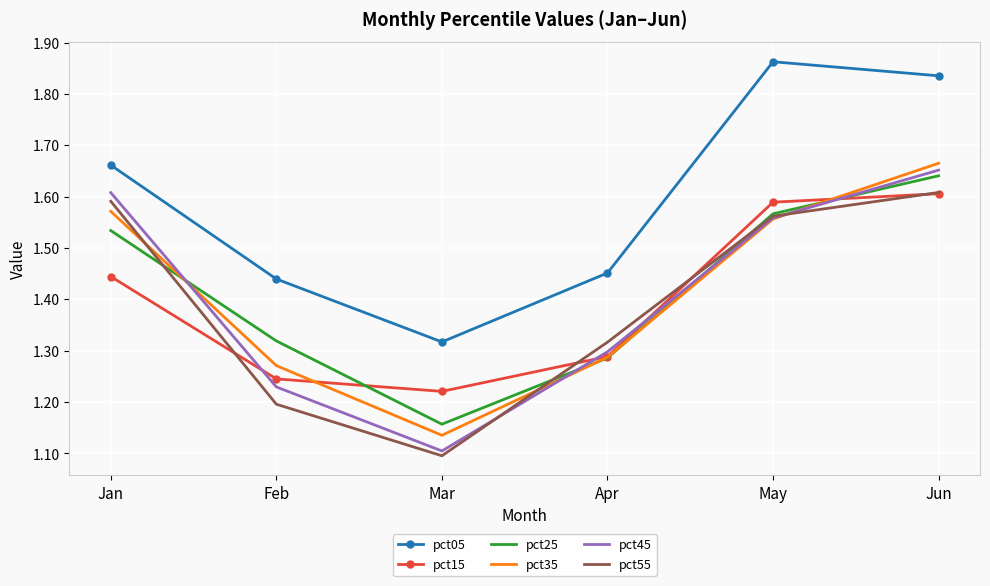

What is the sum of the pct35 values at Mar and May?

2.7